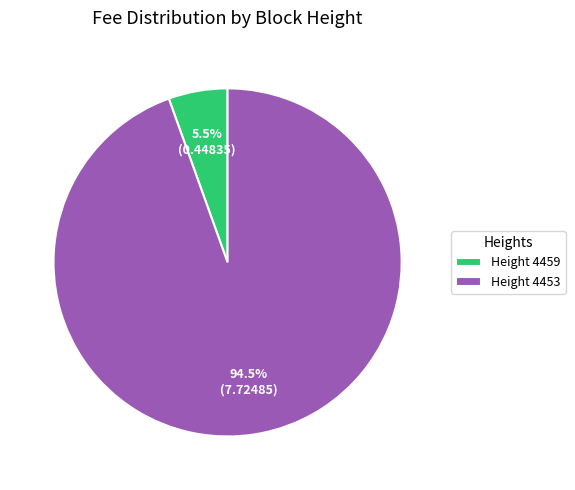

Is the sum of Height 4459 and Height 4453 greater than half?

Yes